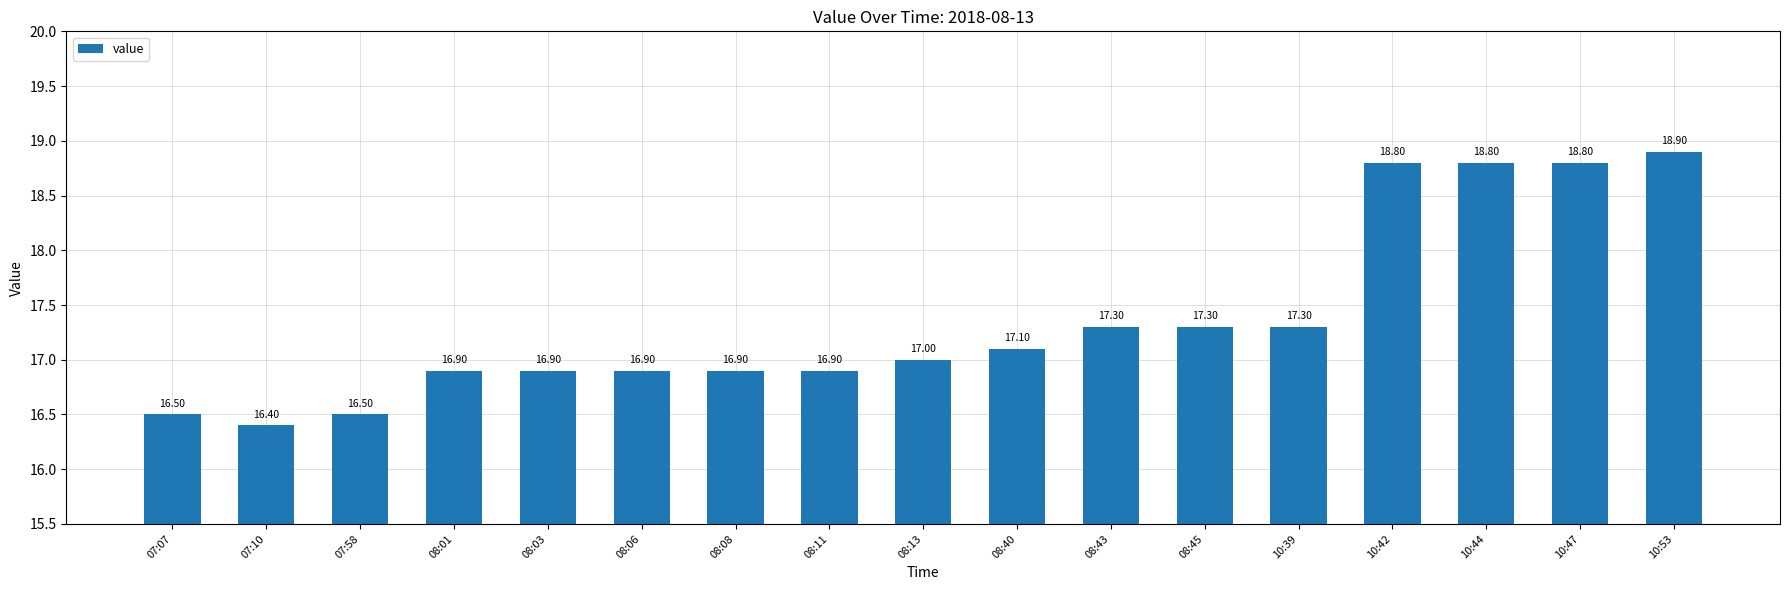

Which category has the highest value across all series?

10:53